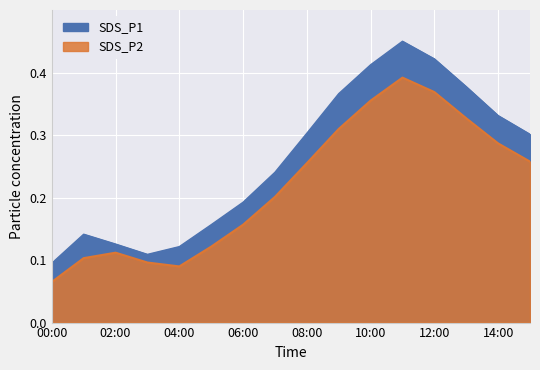

Which category has the lowest value in the SDS_P2 series?

00:00